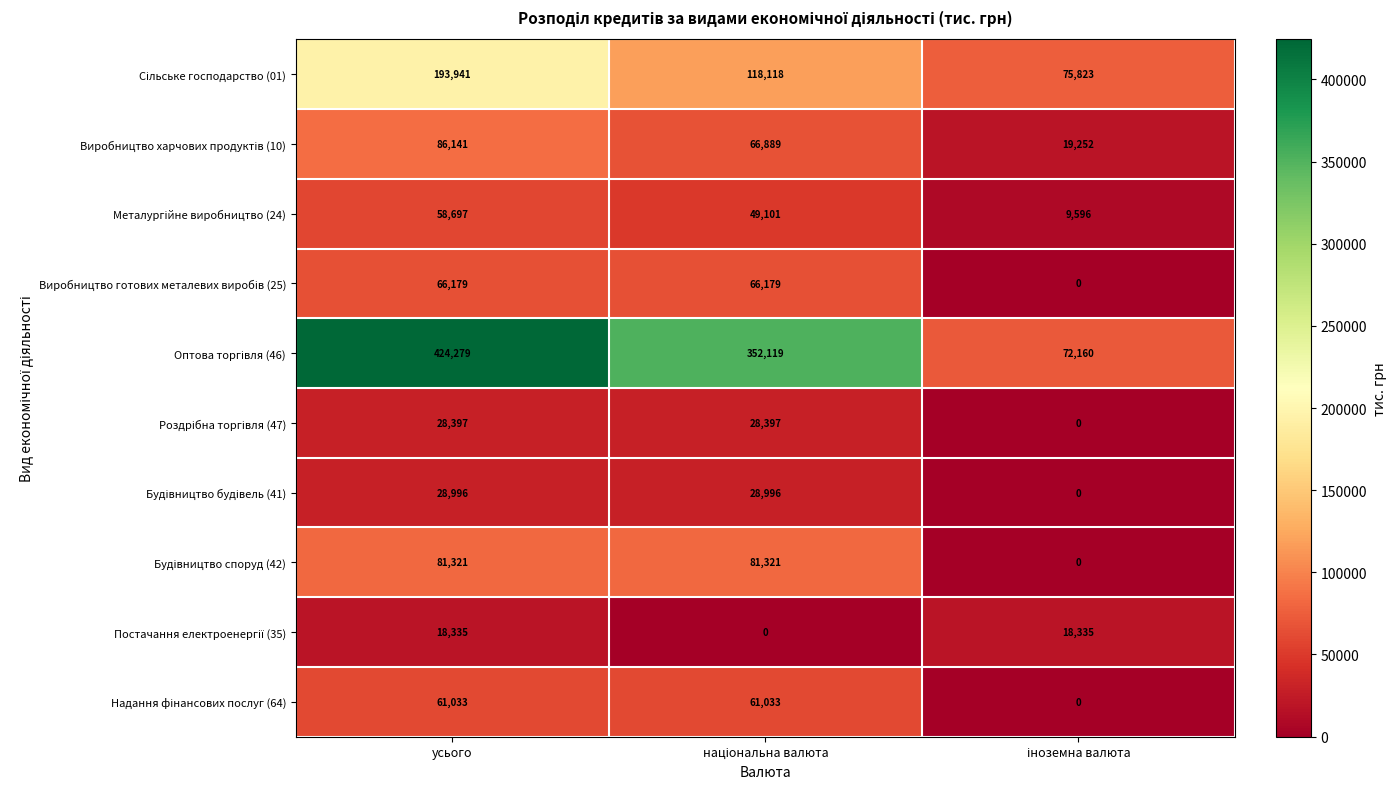

At which category is the sum across all series the highest?

усього